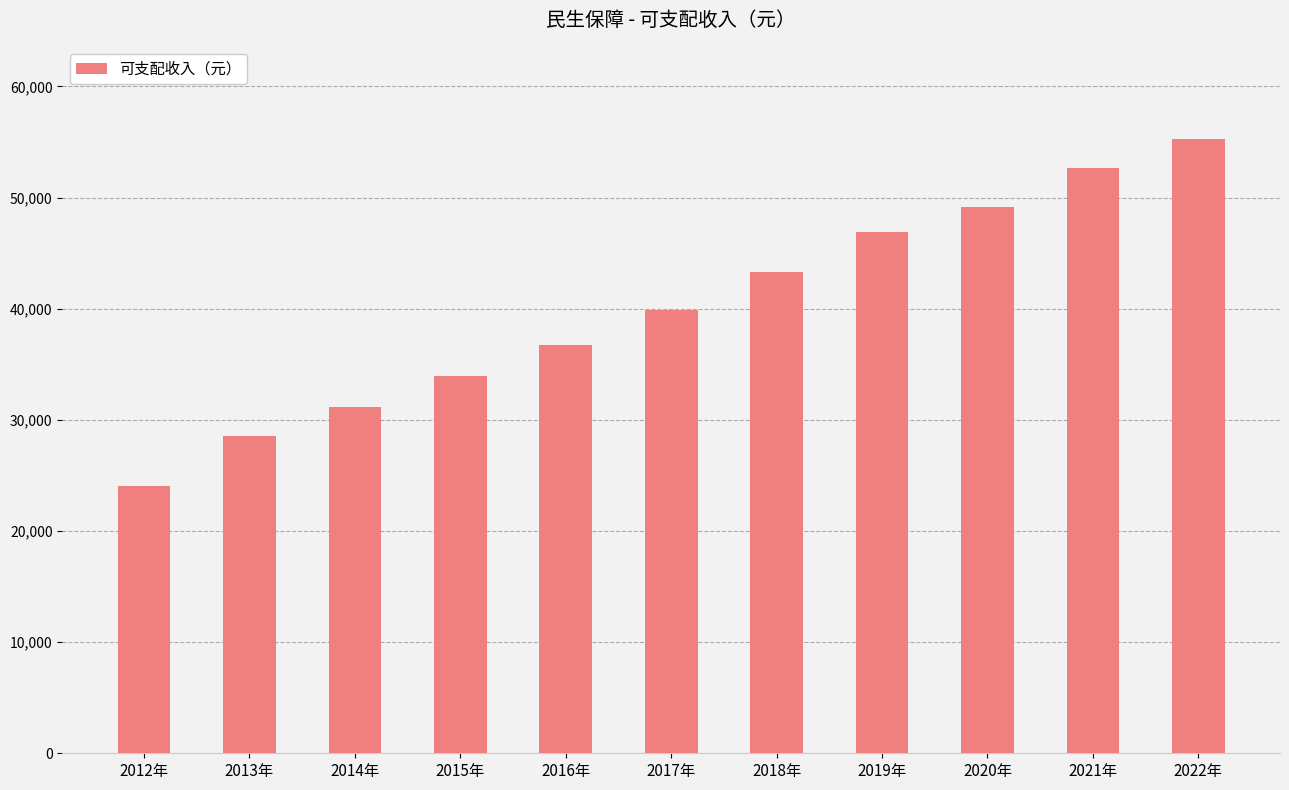

List the labels in order of value, smallest first.

2012年, 2013年, 2014年, 2015年, 2016年, 2017年, 2018年, 2019年, 2020年, 2021年, 2022年